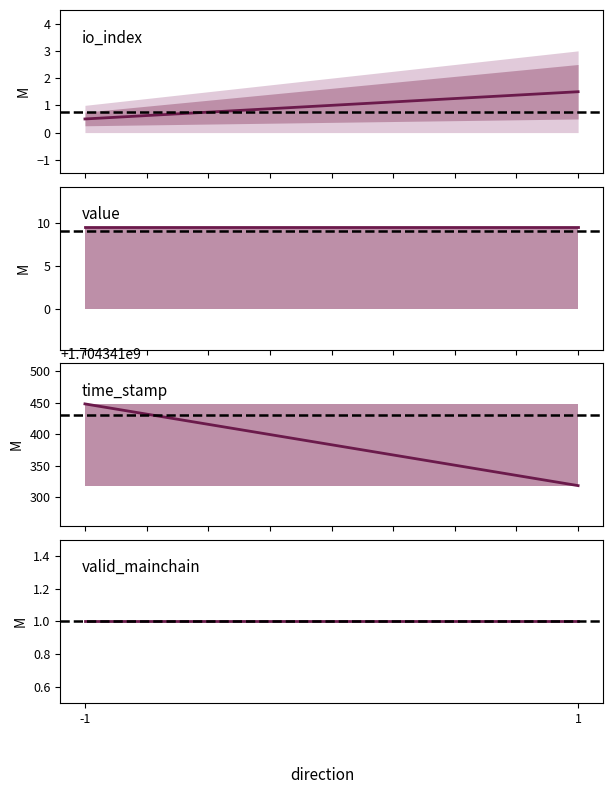

At which category is the sum across all series the highest?

-1